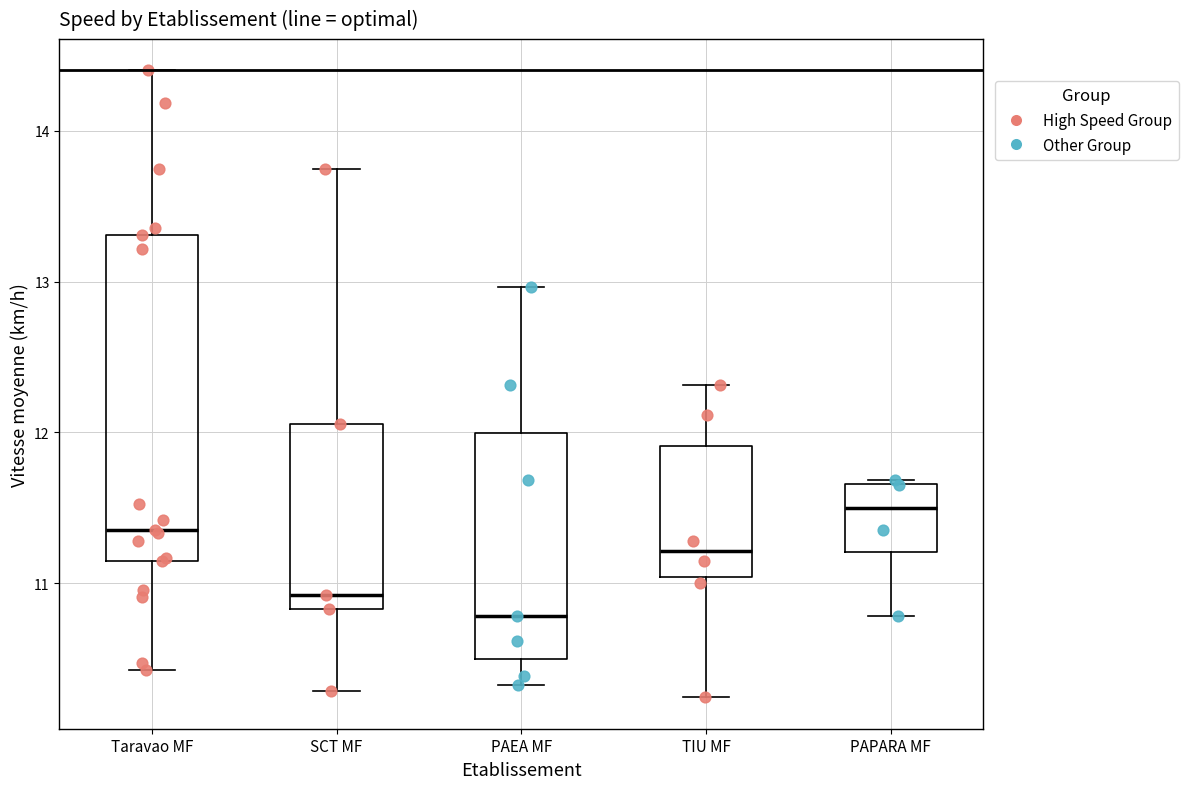

Reading left to right, transcribe this box plot: for each box, give where its median line is, the range the box spans, and where its two whiskers end, as read against the y-axis. The values are not printed on the chart, so give them approximately, as read against the axis.

Taravao MF: median 11.4, box 11.2 to 13.3, whiskers 10.4 to 14.4
SCT MF: median 10.9, box 10.8 to 12.1, whiskers 10.3 to 13.7
PAEA MF: median 10.8, box 10.5 to 12.0, whiskers 10.3 to 13.0
TIU MF: median 11.2, box 11.0 to 11.9, whiskers 10.2 to 12.3
PAPARA MF: median 11.5, box 11.2 to 11.7, whiskers 10.8 to 11.7